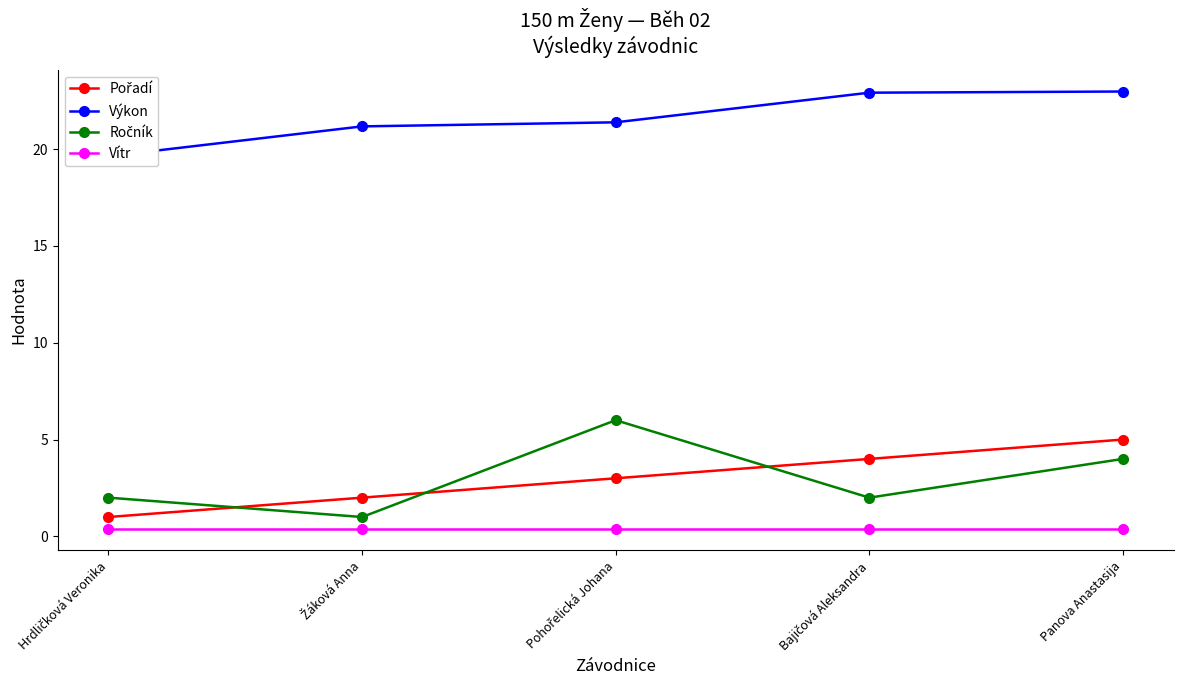

True or false: Ročník has more than 0 points higher than both neighbors.

True